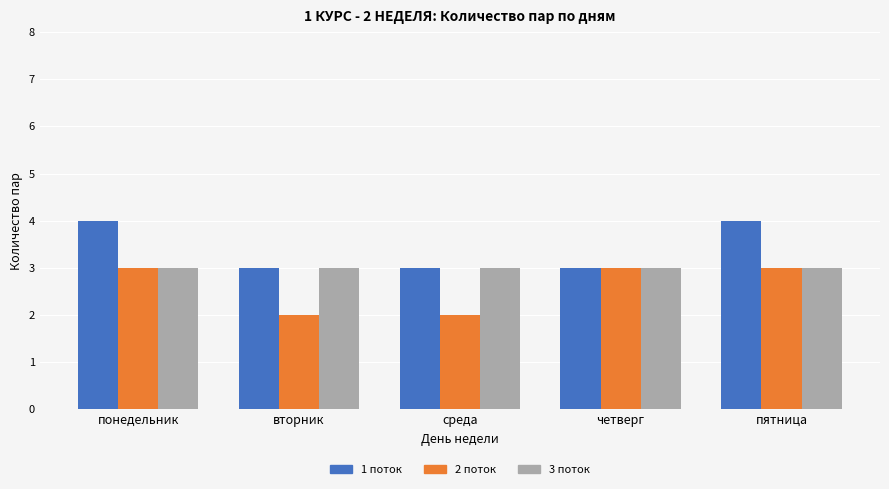

Reading right to left, extract all data points from this chart.

1 поток: пятница=4	четверг=3	среда=3	вторник=3	понедельник=4
2 поток: пятница=3	четверг=3	среда=2	вторник=2	понедельник=3
3 поток: пятница=3	четверг=3	среда=3	вторник=3	понедельник=3